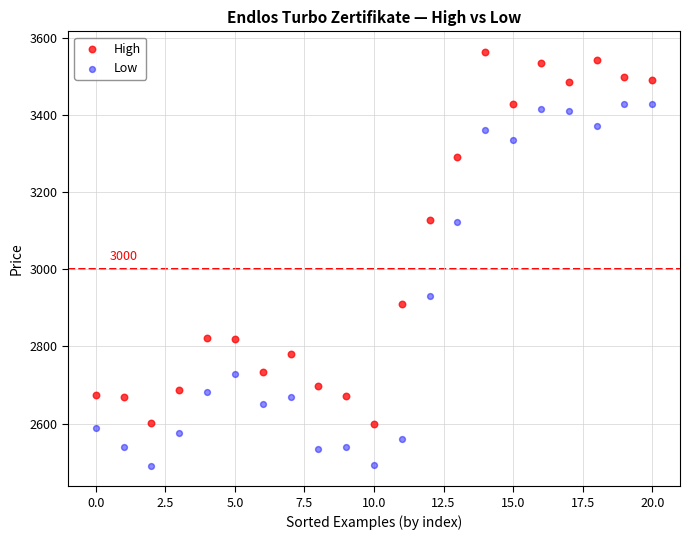

Which series contains the highest Y value?

High